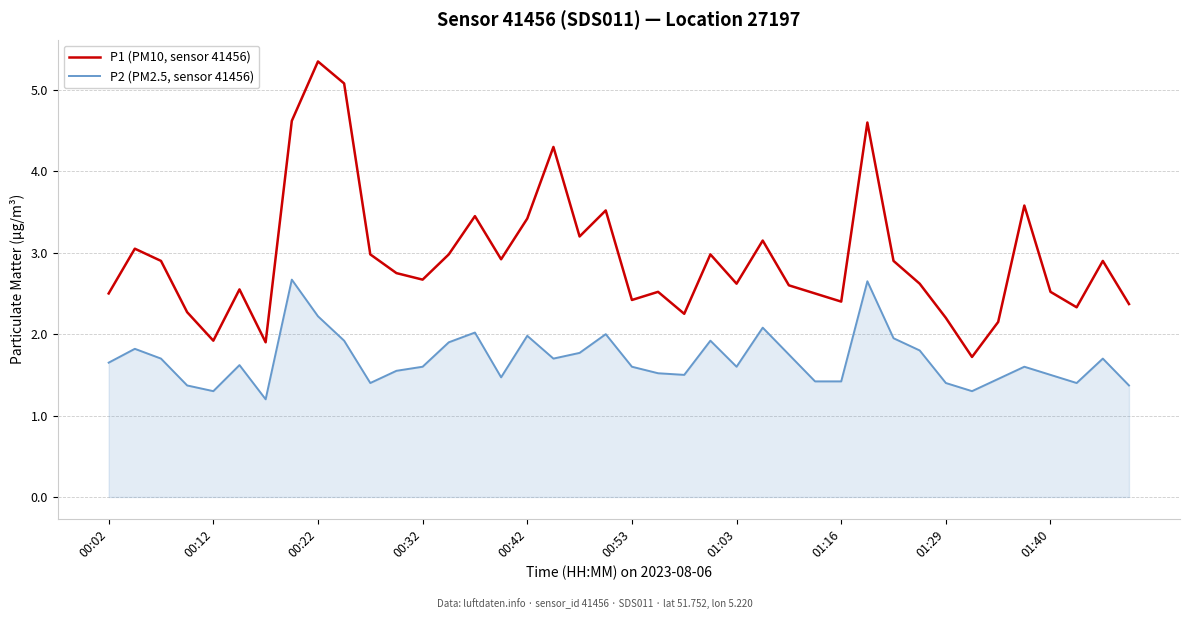

What is the difference between the maximum and minimum values in the P1 (PM10, sensor 41456) series?

3.6